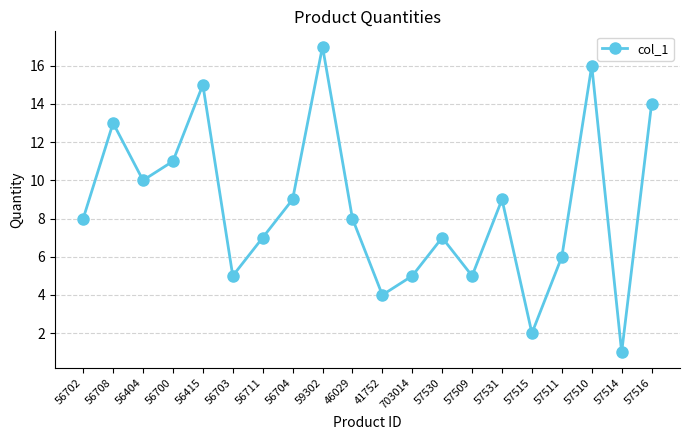

How many interior local peaks (higher than both neighbors) does the data have?

6